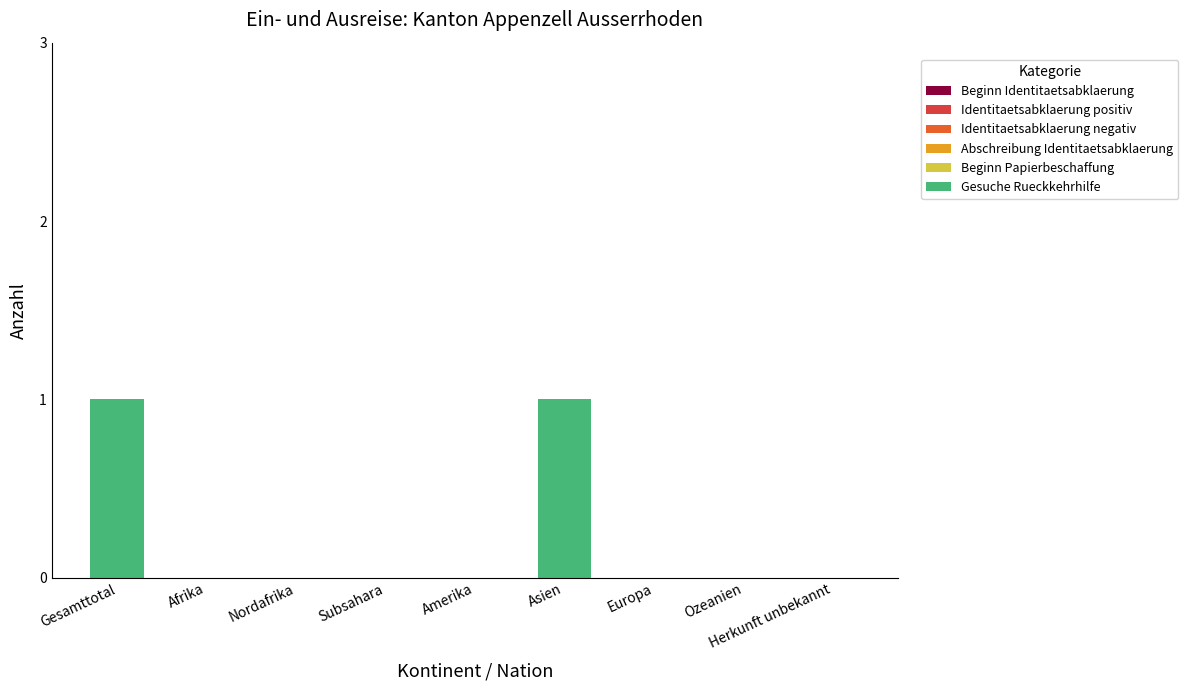

Between Gesamttotal and Europa, which is larger?

Gesamttotal